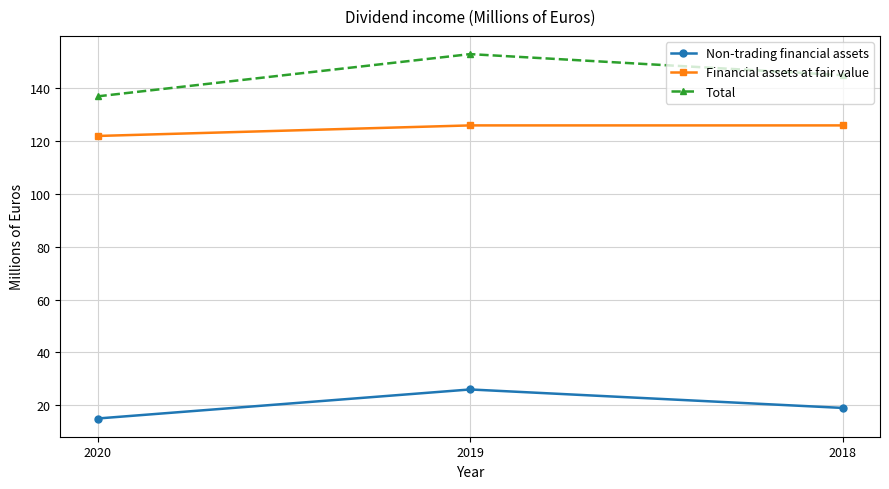

What is the average value of the Non-trading financial assets series?

20